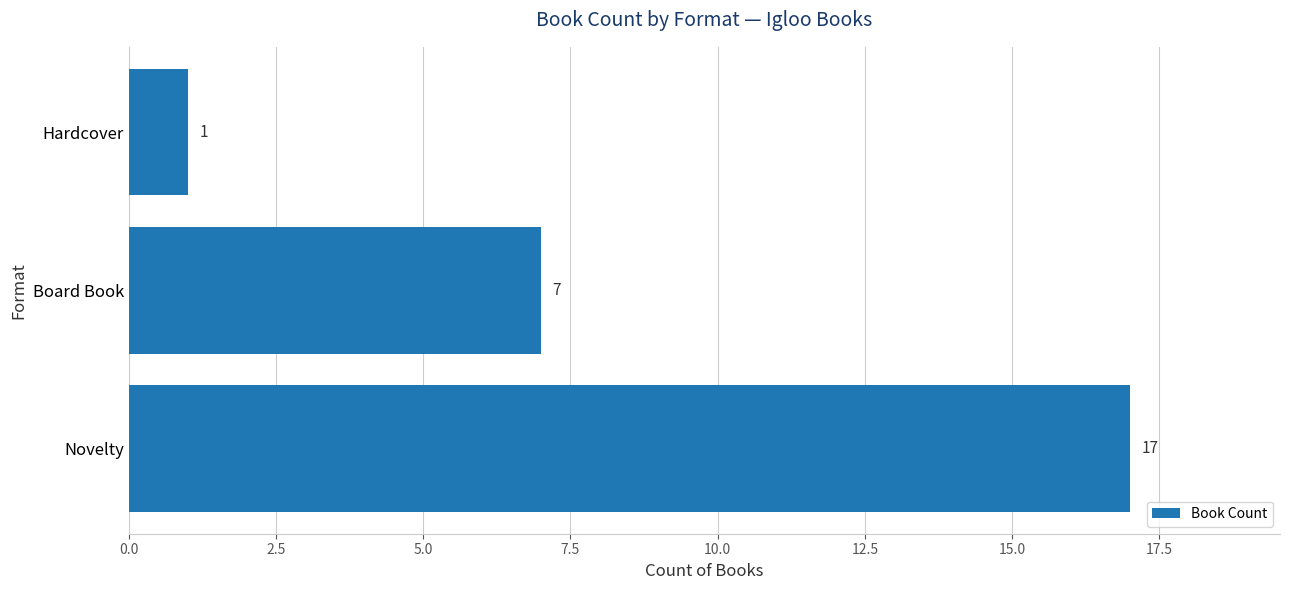

List the labels in order of value, largest first.

Novelty, Board Book, Hardcover